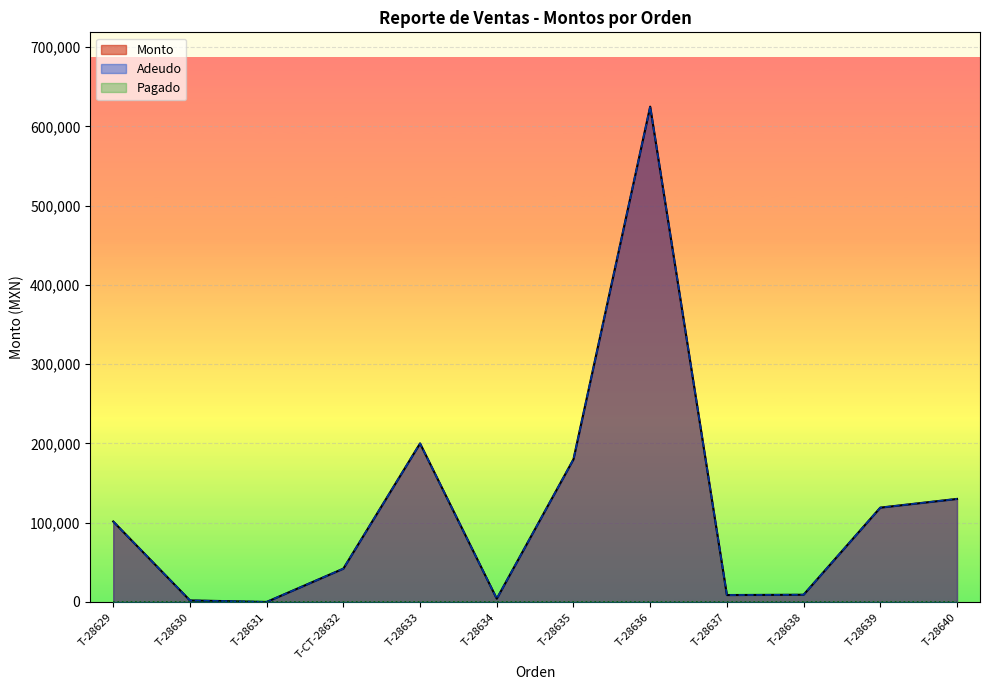

Does the chart display data point markers on the line(s)?

No